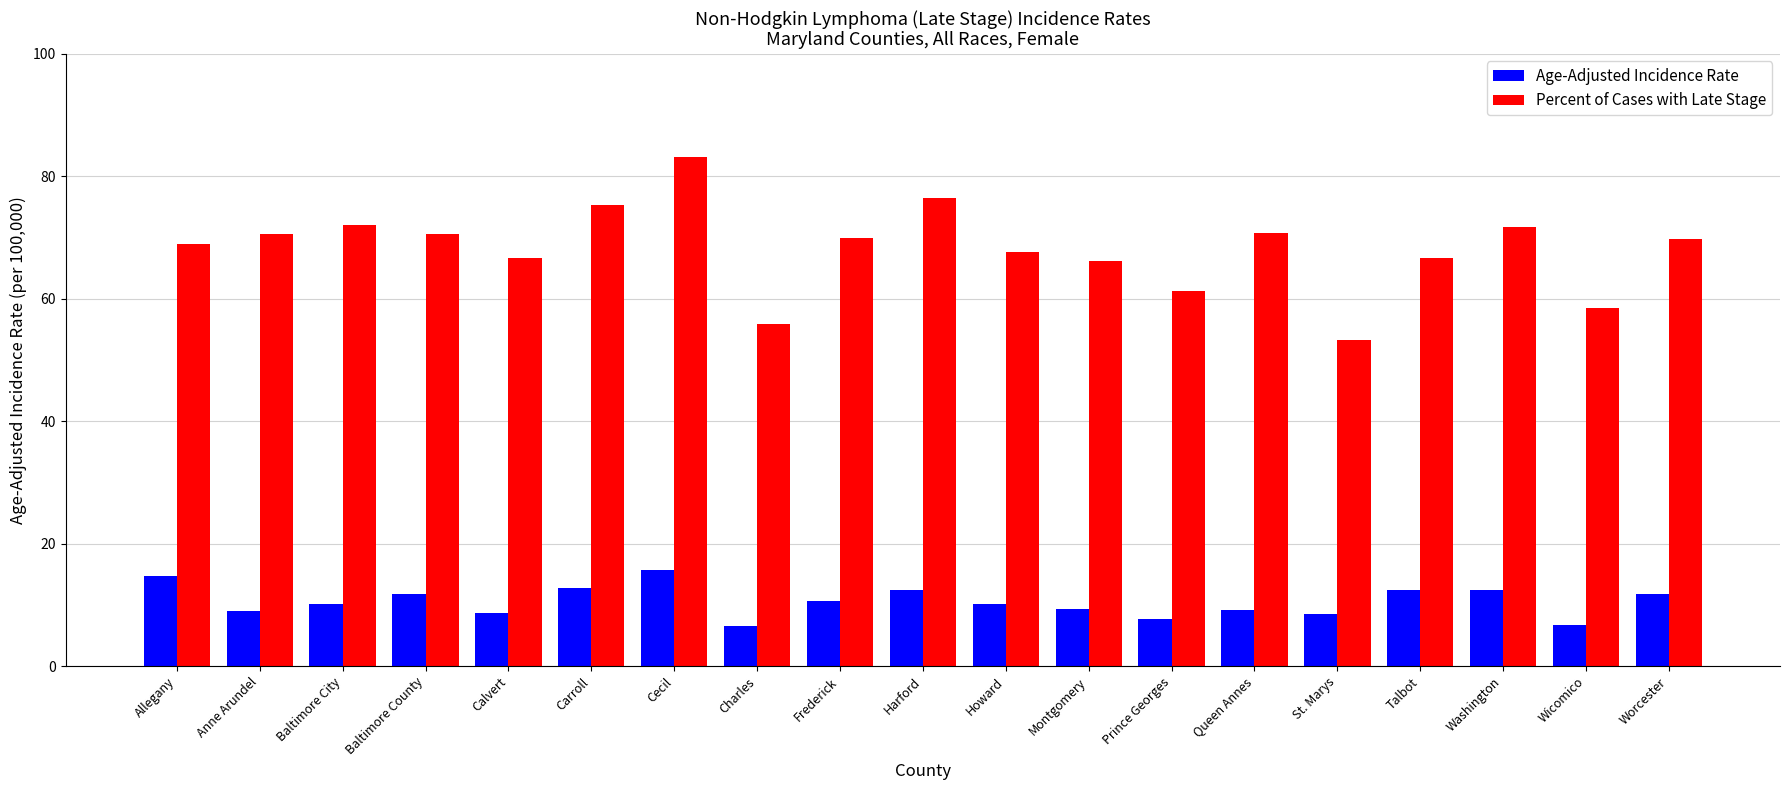

What is the label of the 12th bar from the right?

Charles